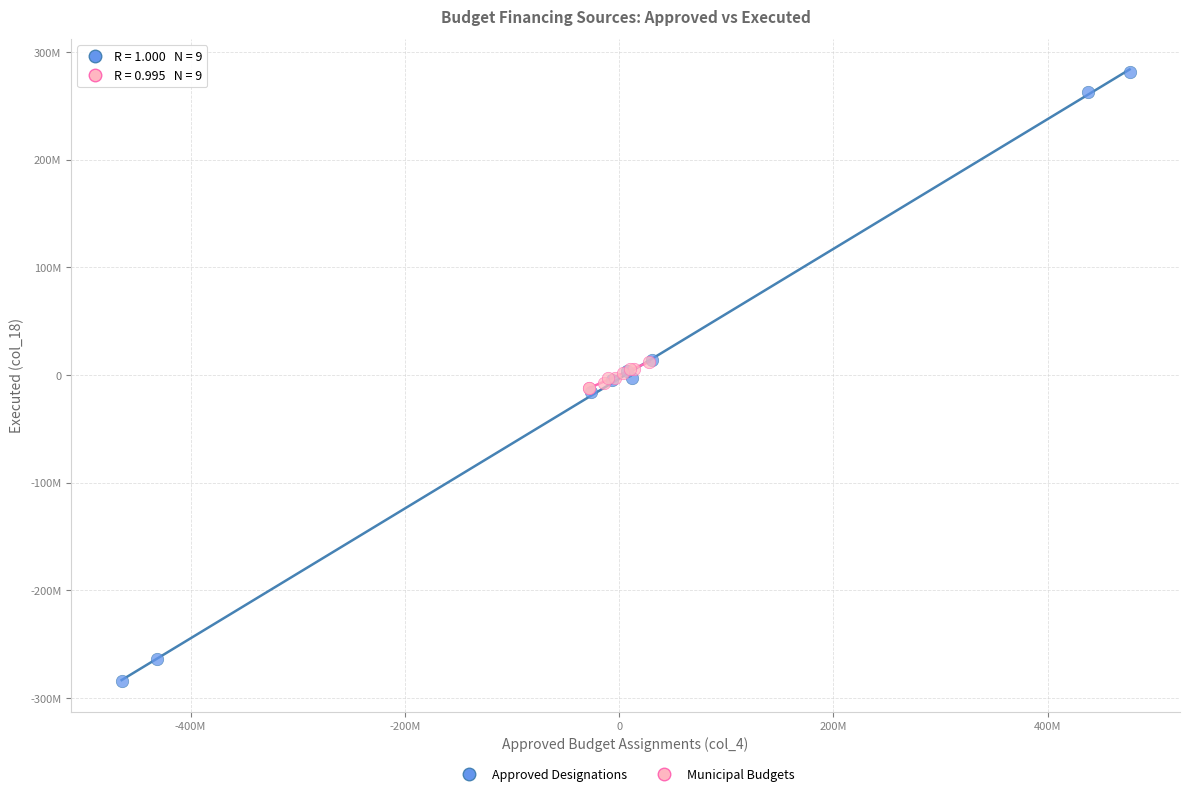

Which series has the largest Y range (max minus min)?

Approved Designations